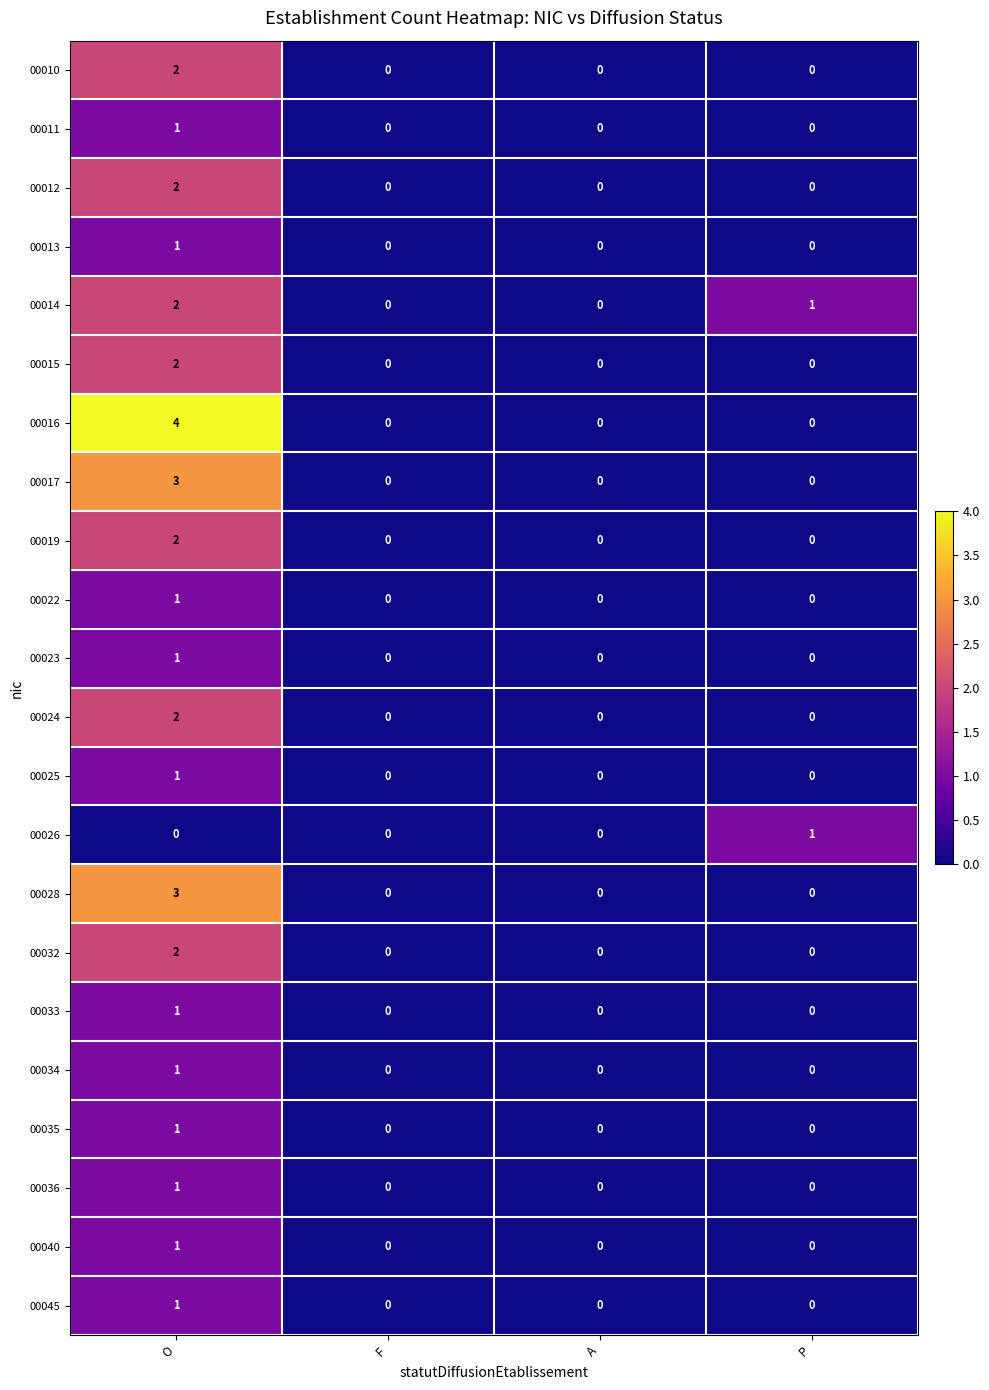

What is the greatest value displayed?

4